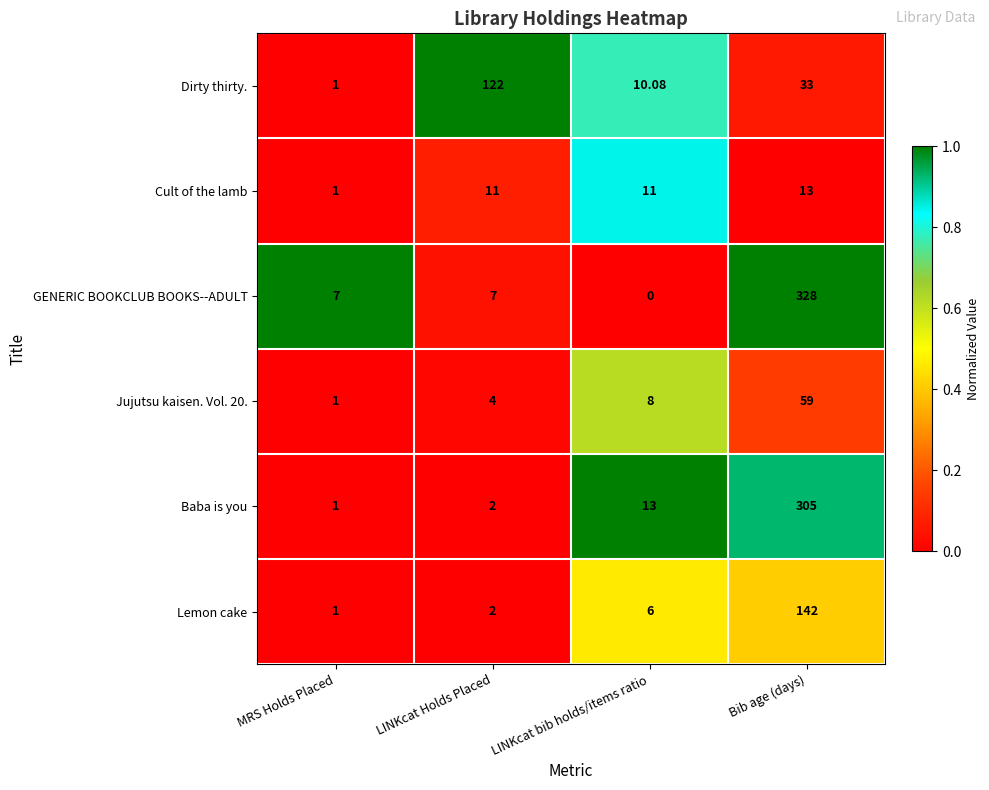

Which series has the largest range (max minus min)?

GENERIC BOOKCLUB BOOKS--ADULT